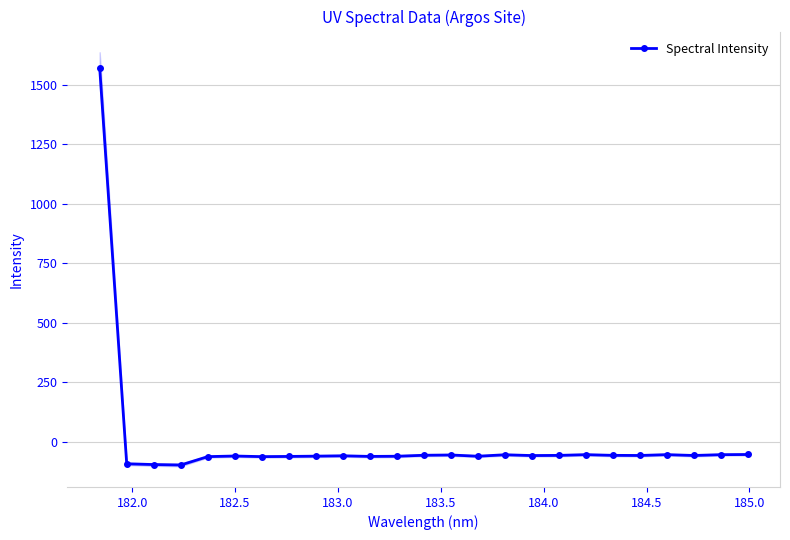

What is the highest value of the Spectral Intensity series?

1571.0